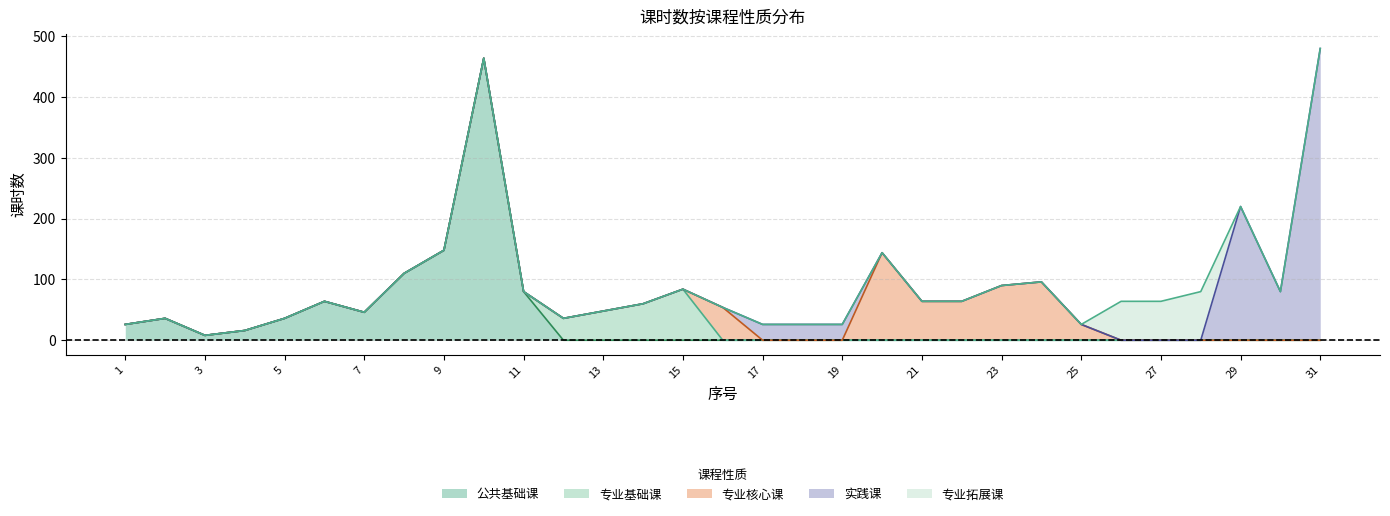

What is the difference between the maximum and second lowest values in the 实践课 series?

480